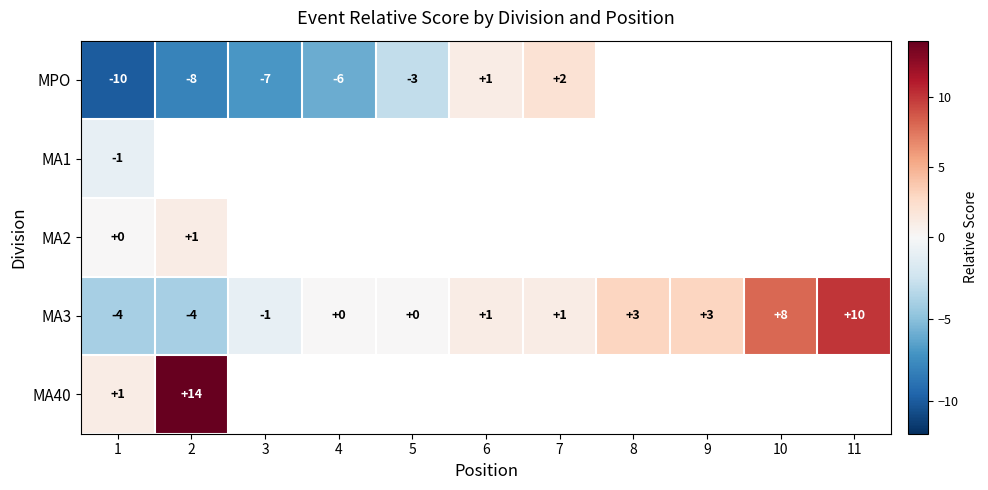

What is the total value across all series at 1?

-14